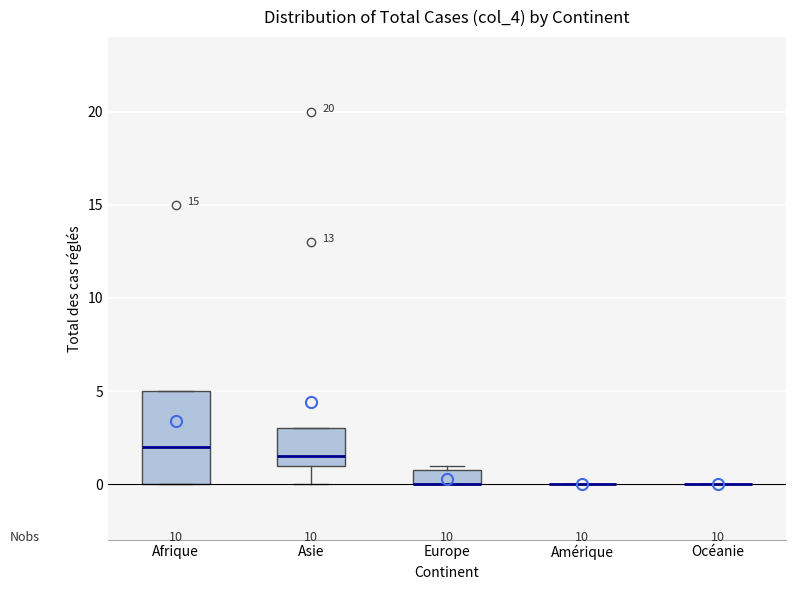

Reading left to right, transcribe this box plot: for each box, give where its median line is, the range the box spans, and where its two whiskers end, as read against the y-axis. The values are not printed on the chart, so give them approximately, as read against the axis.

Afrique: median 2.0, box 0.0 to 5.0, whiskers 0.0 to 5.0
Asie: median 1.5, box 1.0 to 3.0, whiskers 0.0 to 3.0
Europe: median 0.0 (drawn on the box's lower edge), box 0.0 to 1.0, whiskers 0.0 to 1.0 (just above the box's upper edge)
Amérique: box collapsed to a line at 0.0, whiskers 0.0 to 0.0
Océanie: box collapsed to a line at 0.0, whiskers 0.0 to 0.0